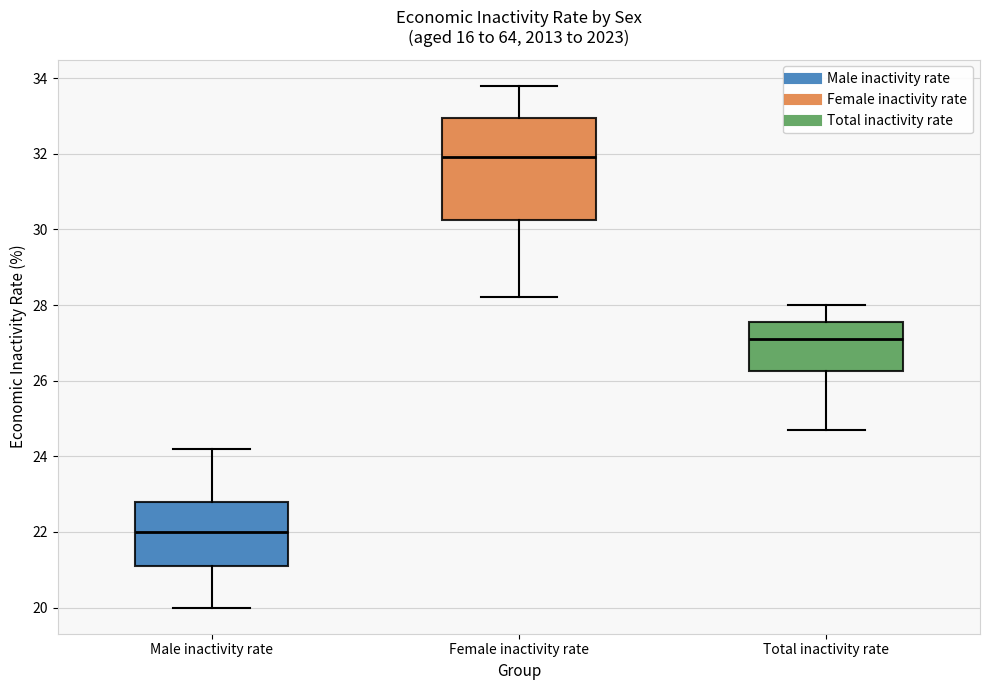

Which box's median line is the highest?

Female inactivity rate